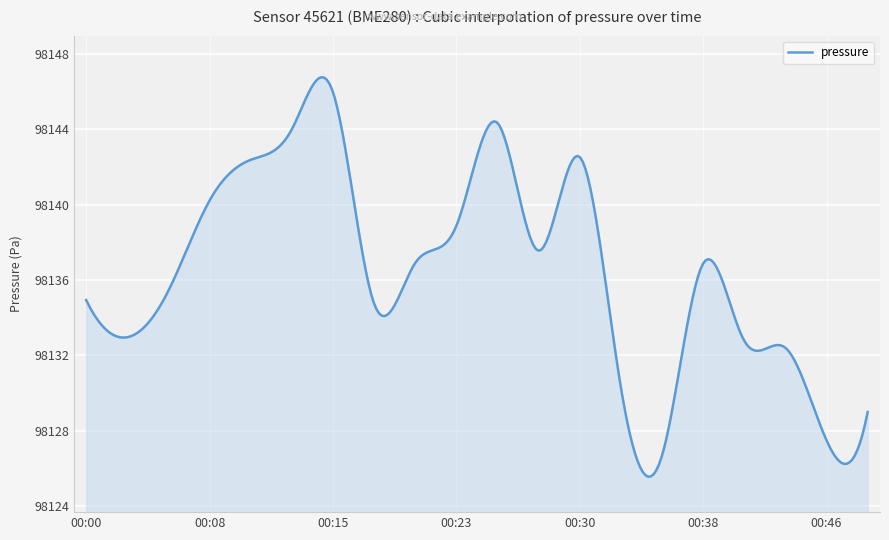

What is the smallest value displayed?

98125.6